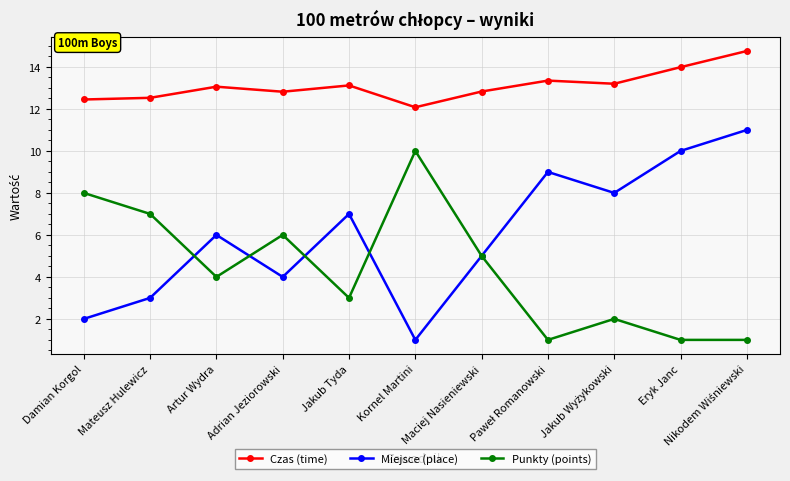

Rank the series by their maximum value, from highest to lowest.

Czas (time), Miejsce (place), Punkty (points)